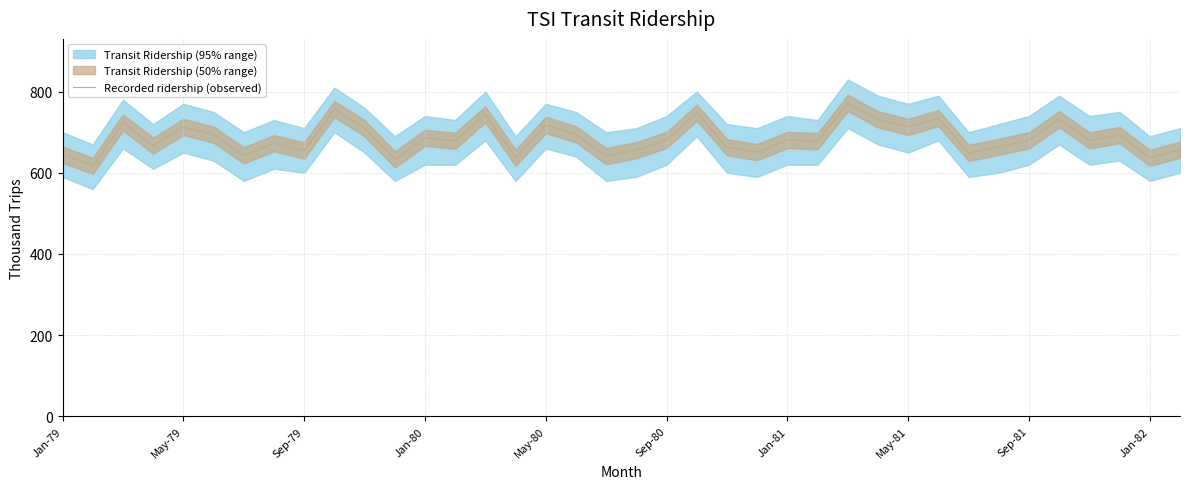

The value at 27 is 226. True or false?

False